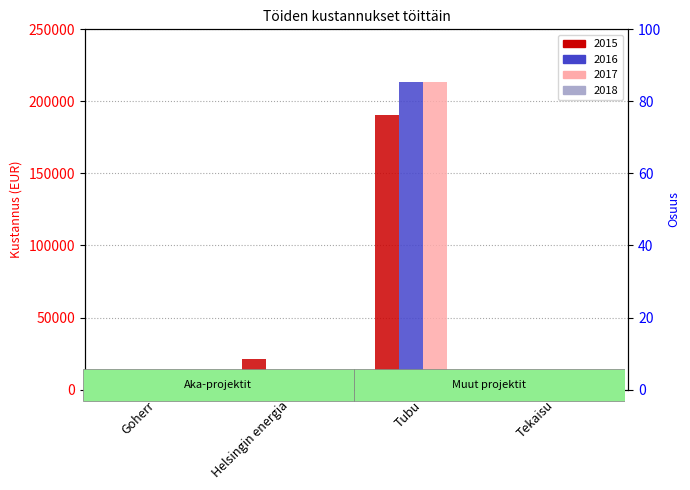

What is the difference between the second highest and minimum values in the 2015 series?

17775